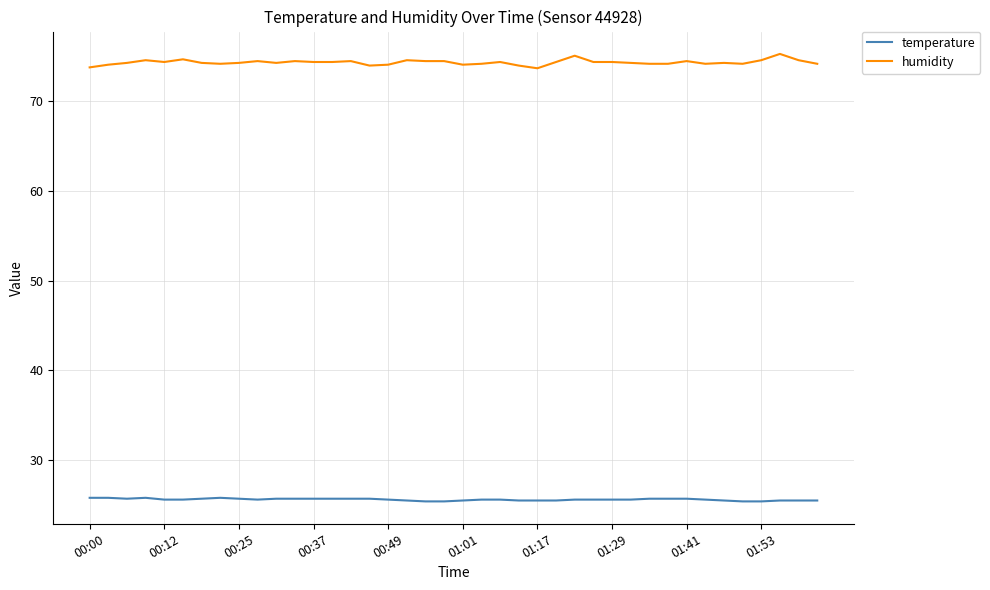

At how many categories does at least one series exceed 63?

40